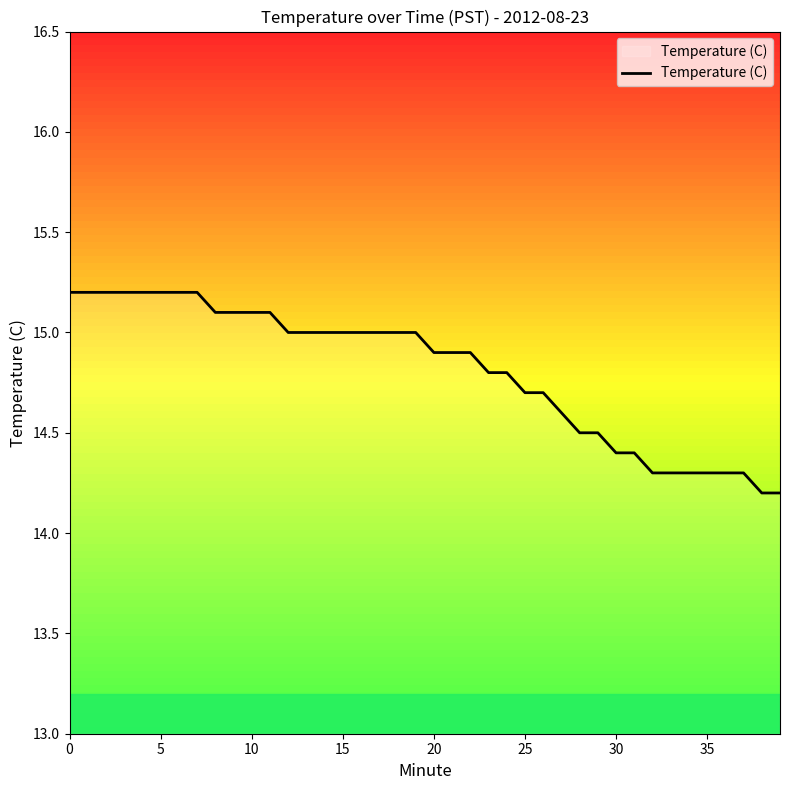

What is the smallest value displayed?

14.2